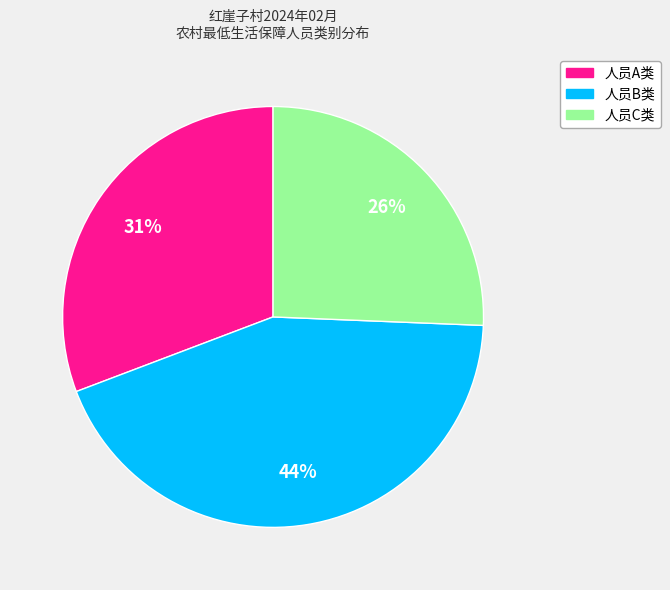

Which category has the smallest portion of the pie?

人员C类